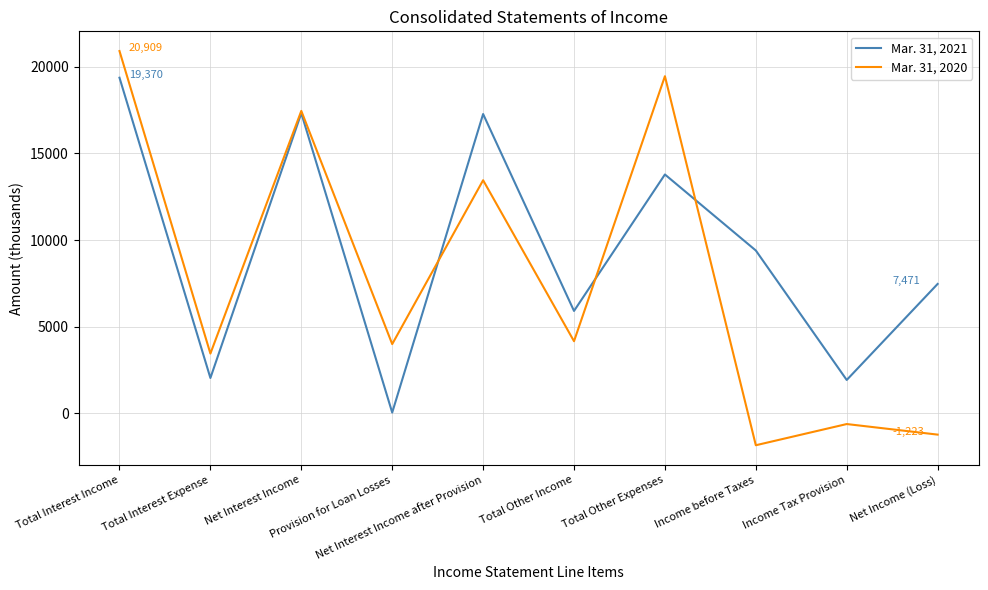

Where is Mar. 31, 2021 nearest to the value 9710?

Income before Taxes